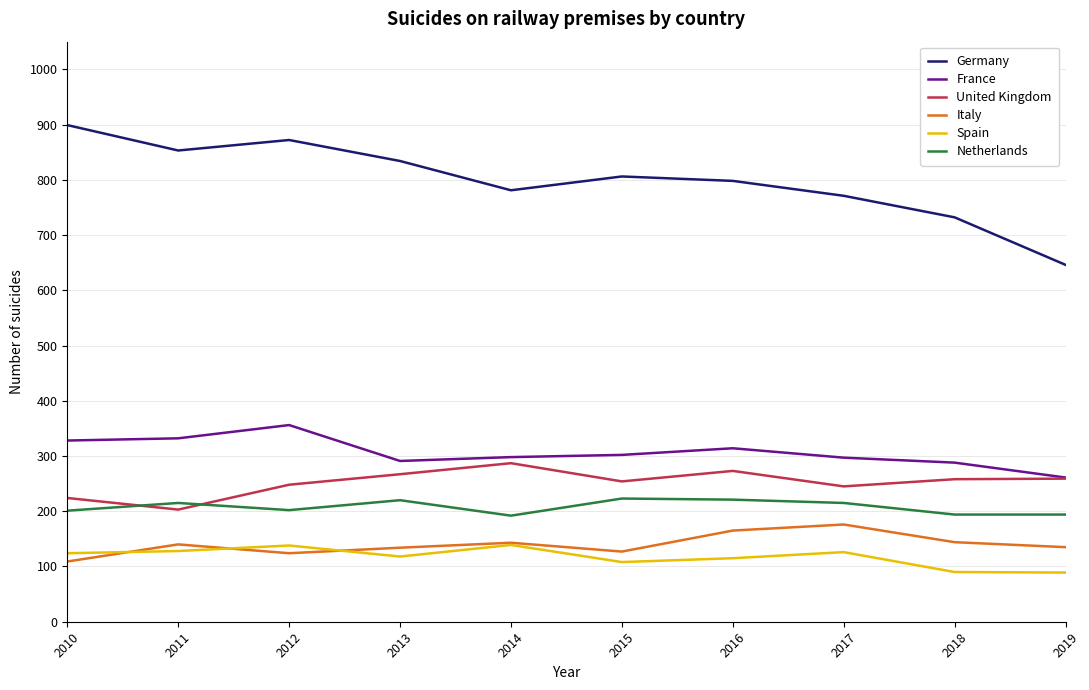

The Spain series shows 41 at 2017. True or false?

False